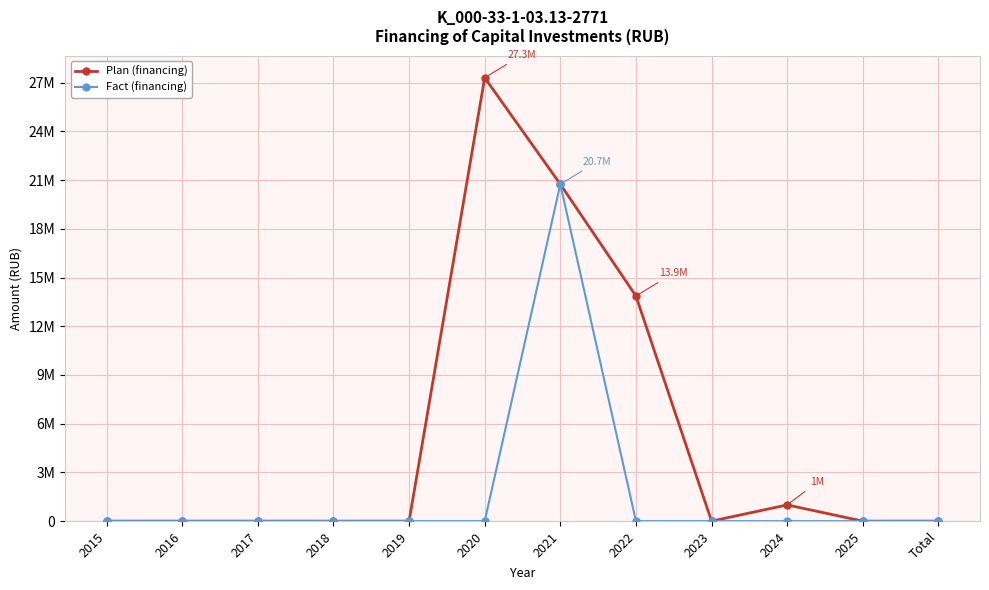

True or false: Plan (financing) and Fact (financing) intersect in this chart.

False